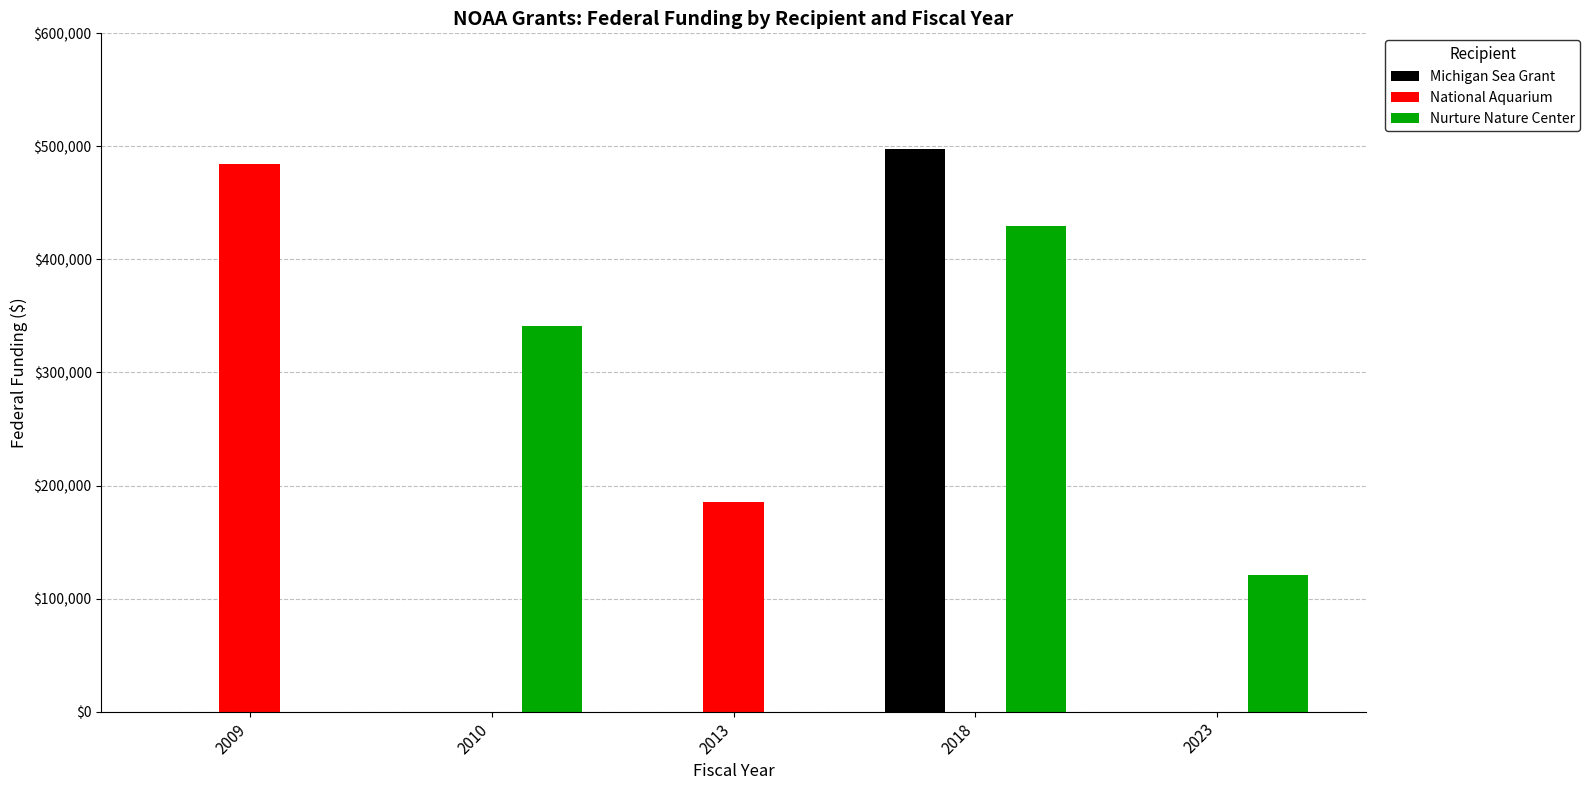

Reading right to left, list all the values displayed in this chart.

Michigan Sea Grant: 0	497658	0	0	0
National Aquarium: 0	0	185752	0	484751
Nurture Nature Center: 121060	429420	0	341274	0